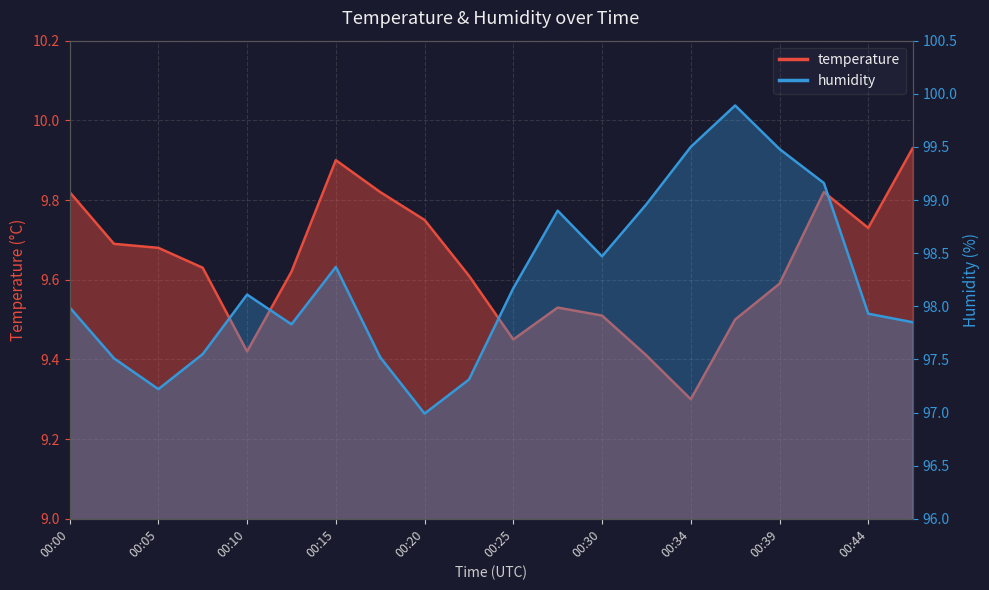

Does the chart have visible grid lines?

Yes